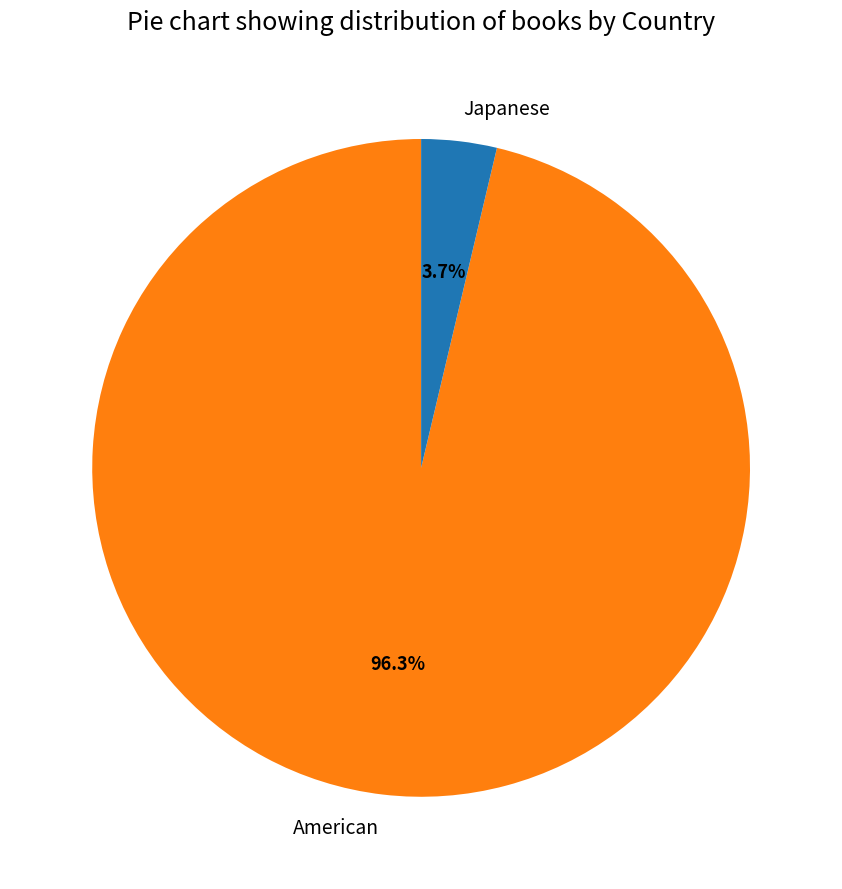

The American slice represents 96% of the pie. True or false?

True